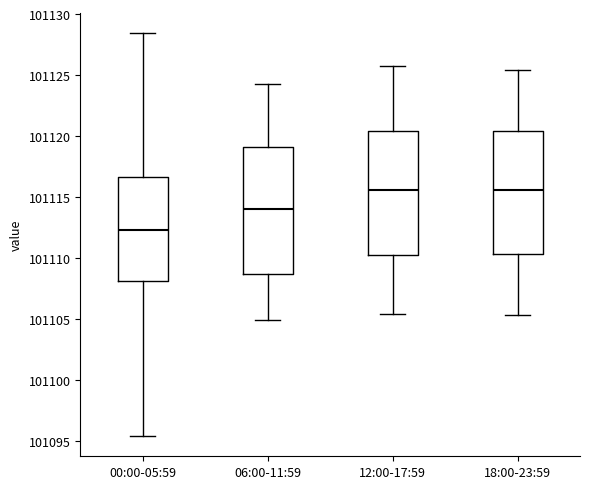

Reading left to right, read every box against the y-axis: the position of its median line, the range the box covers, and the ends of its whiskers. The values are not printed on the chart, so give them approximately, as read against the axis.

00:00-05:59: median 101112.5, box 101108.0 to 101116.5, whiskers 101095.5 to 101128.5
06:00-11:59: median 101114.0, box 101108.5 to 101119.0, whiskers 101105.0 to 101124.5
12:00-17:59: median 101115.5, box 101110.0 to 101120.5, whiskers 101105.5 to 101126.0
18:00-23:59: median 101115.5, box 101110.5 to 101120.5, whiskers 101105.5 to 101125.5